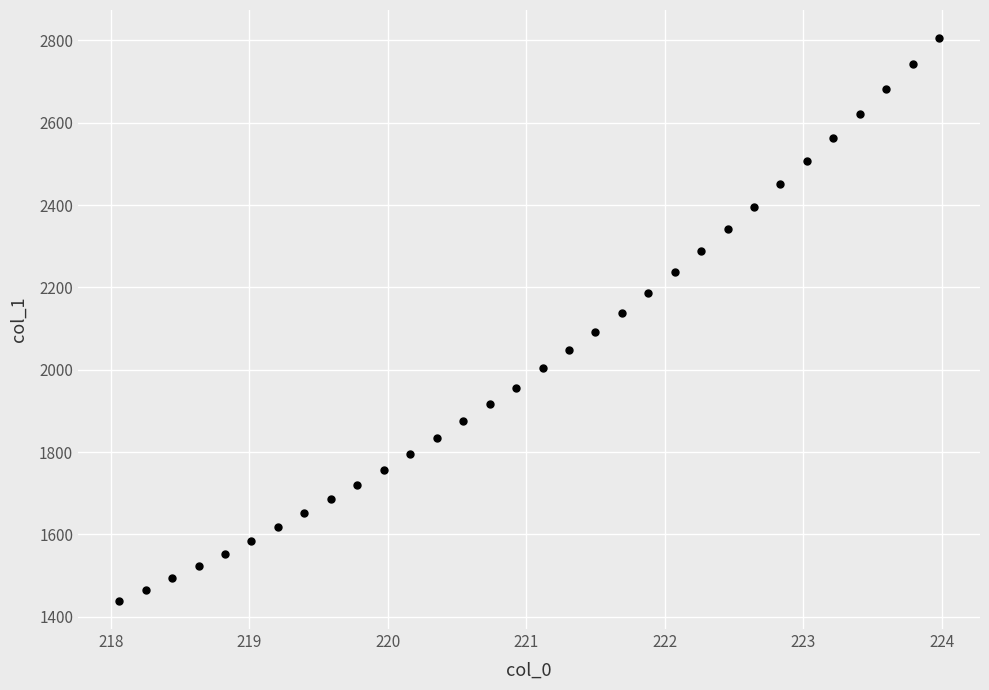

What is the range of Y values (max minus min)?

1366.9